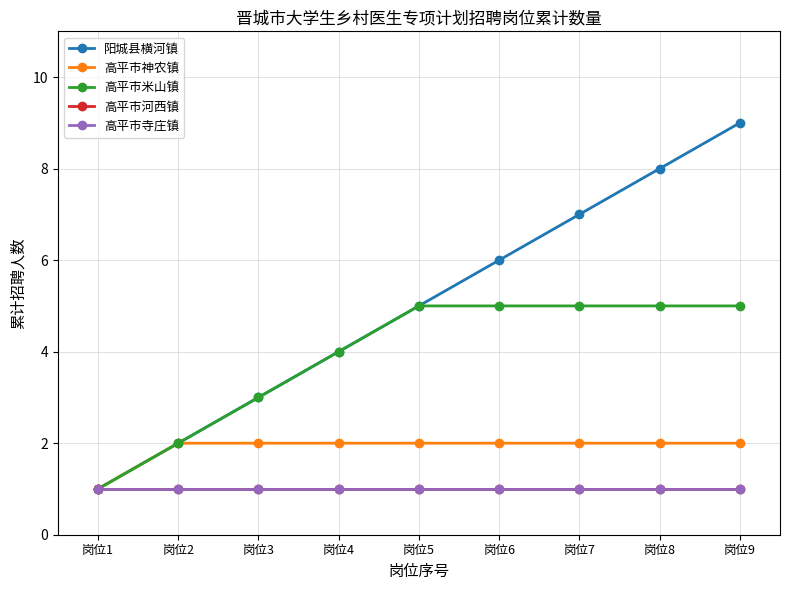

True or false: 阳城县横河镇 and 高平市河西镇 cross at least once.

False